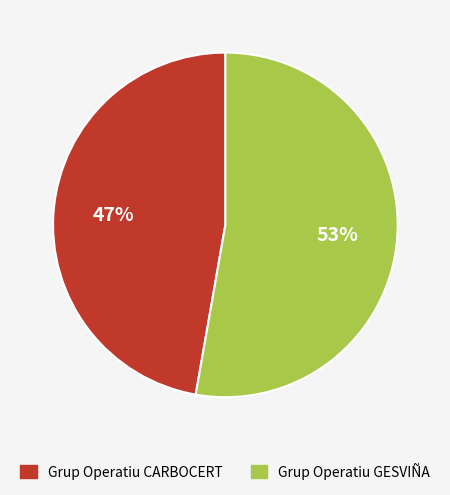

Which has a higher value, Grup Operatiu CARBOCERT or Grup Operatiu GESVIÑA?

Grup Operatiu GESVIÑA